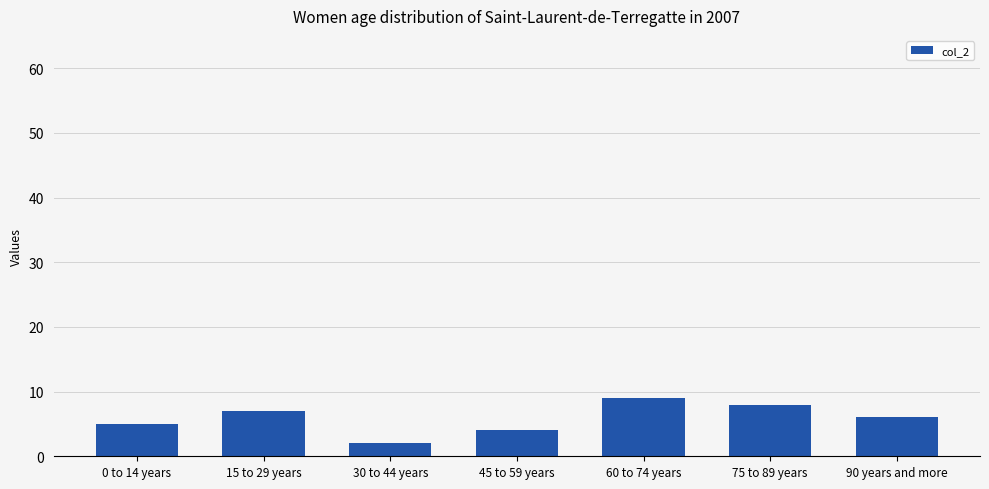

Rank the categories by value from highest to lowest.

60 to 74 years, 75 to 89 years, 15 to 29 years, 90 years and more, 0 to 14 years, 45 to 59 years, 30 to 44 years